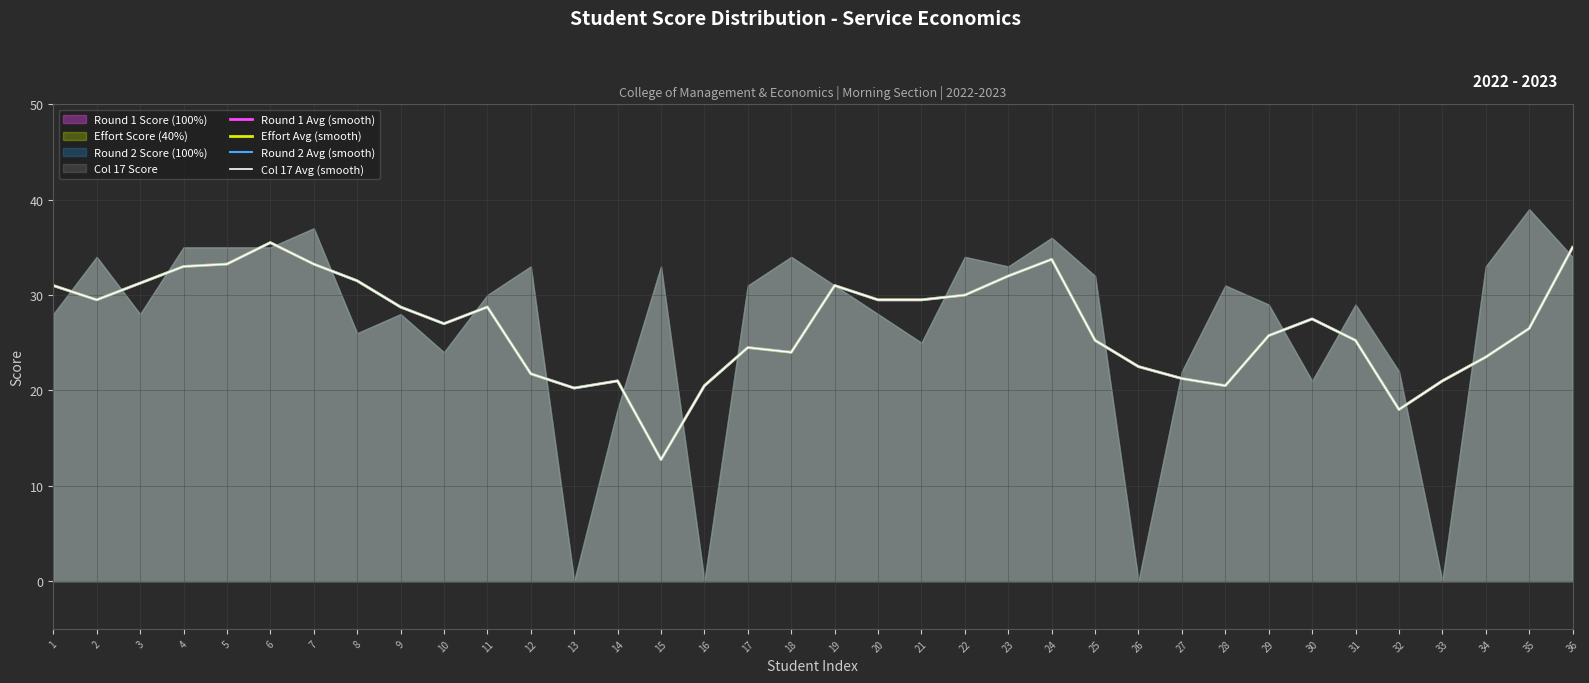

Which has a higher value, 22 or 26?

22